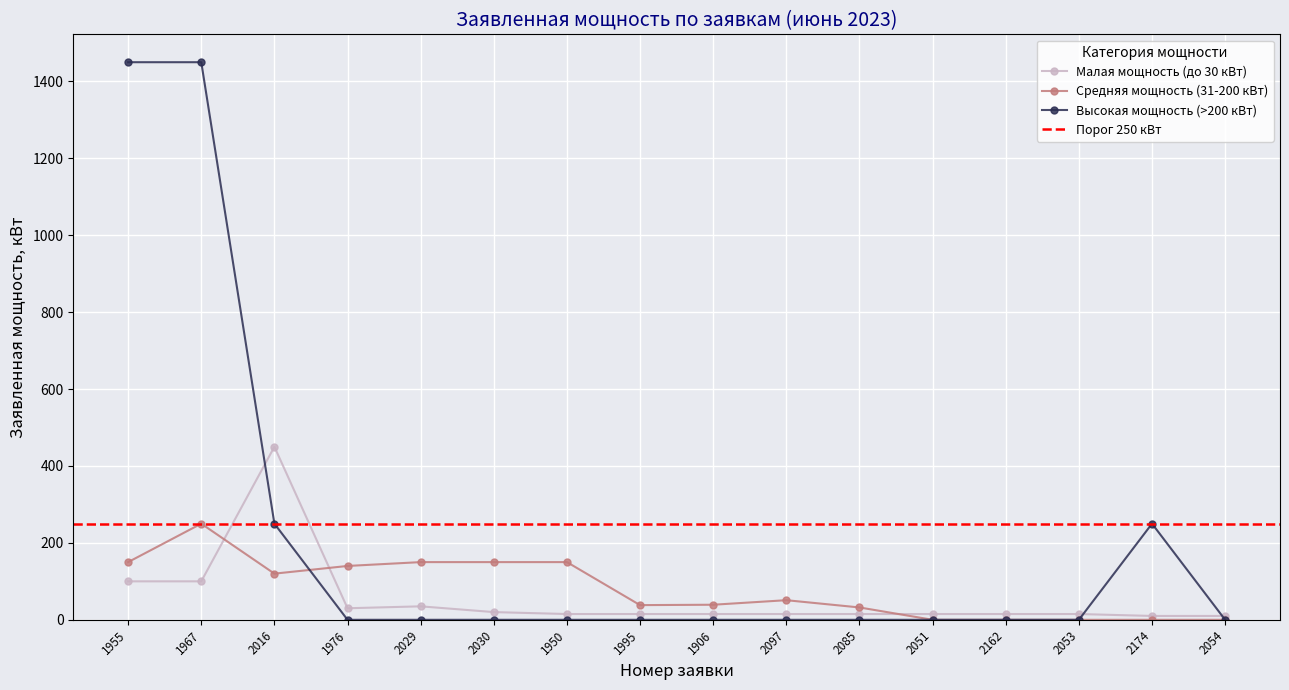

Between 2097 and 2162, which is larger?

2097